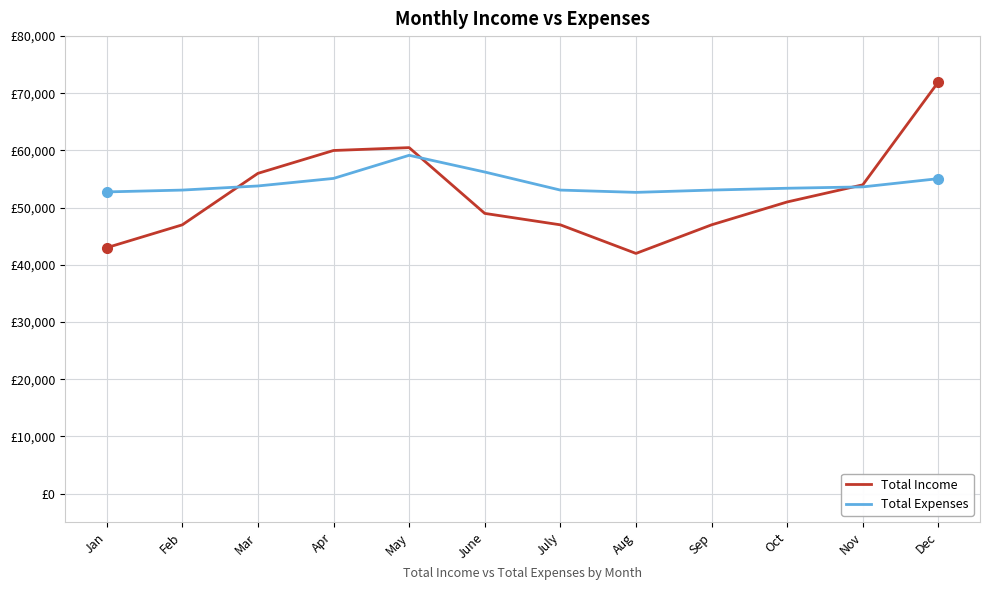

Does the chart display data point markers on the line(s)?

No